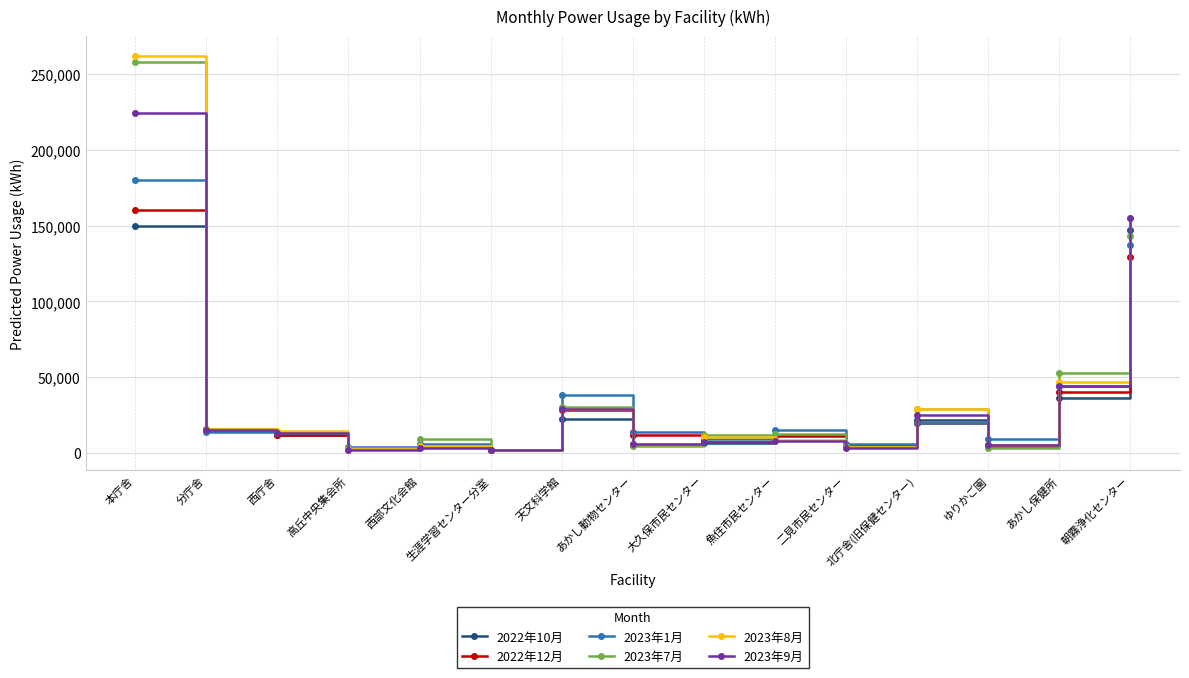

What is the sum of all 2023年7月 values?

591500